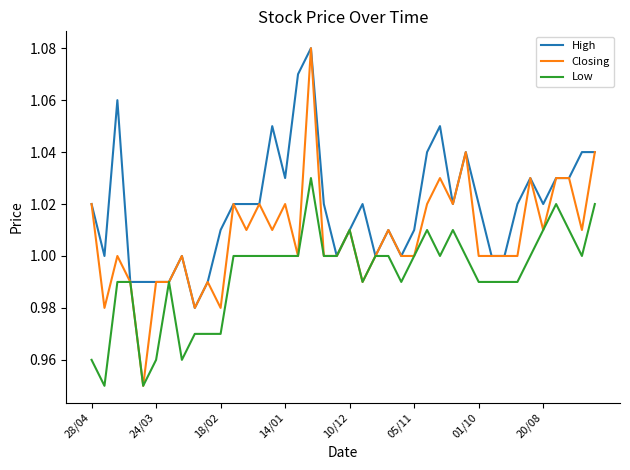

Which series has the largest total across all categories?

High